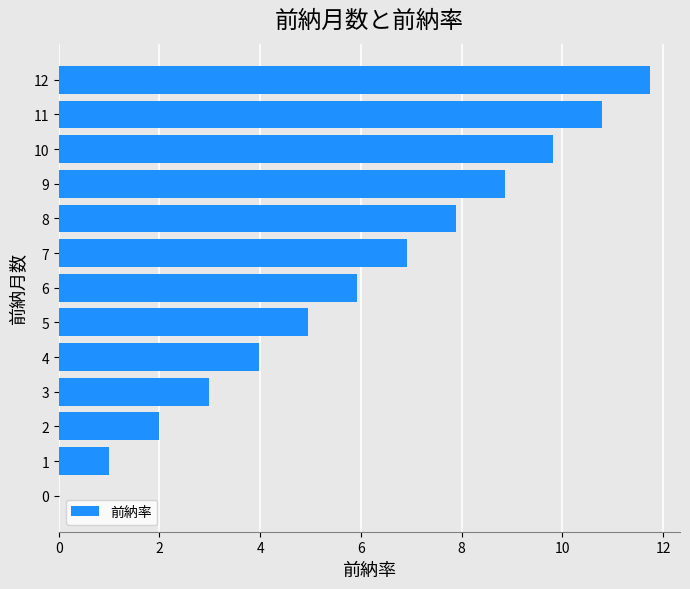

Which label corresponds to the largest value in the chart?

12